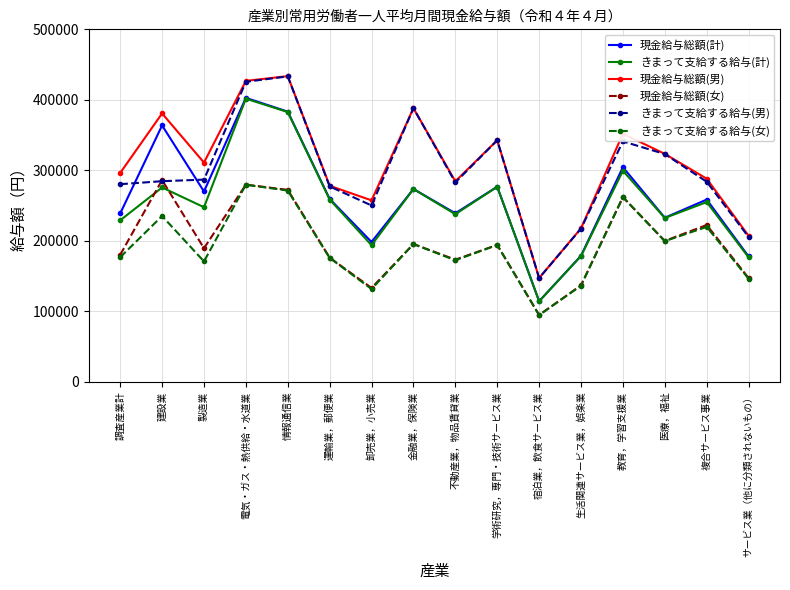

True or false: 現金給与総額(計) has more than 1 interior local peaks.

True